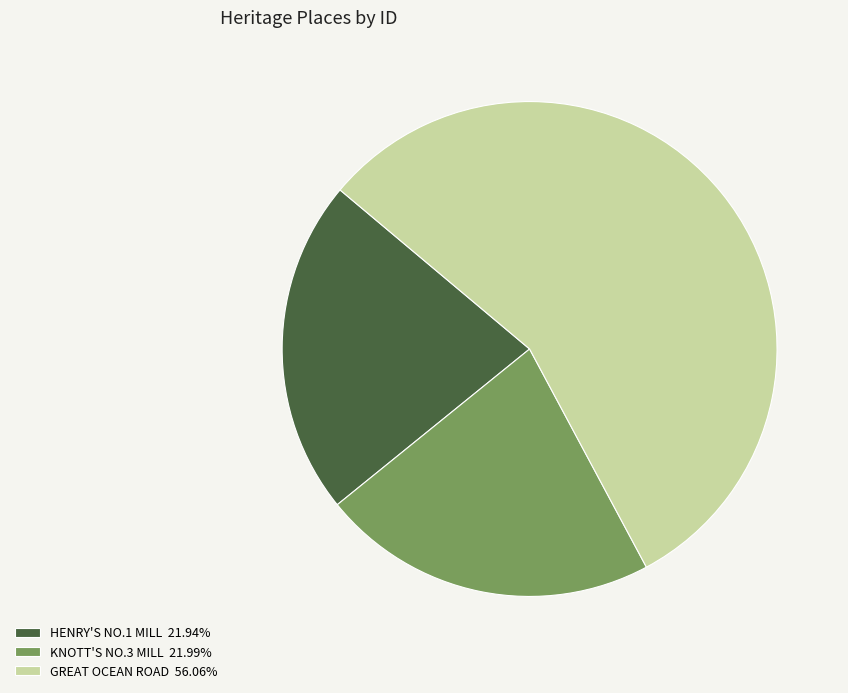

Which category has the biggest portion of the pie?

GREAT OCEAN ROAD